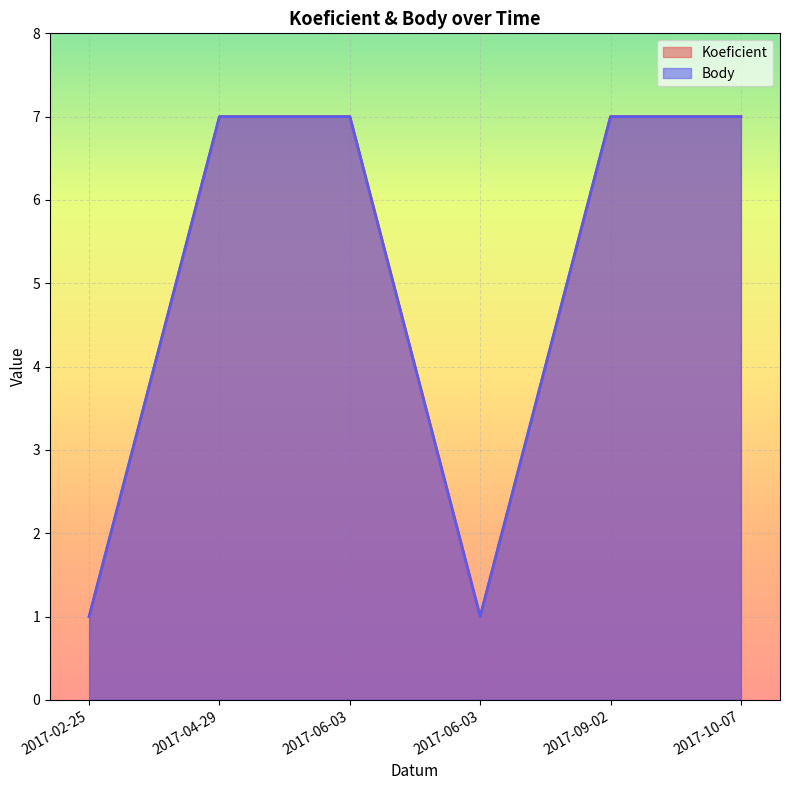

How many series are shown in this chart?

2